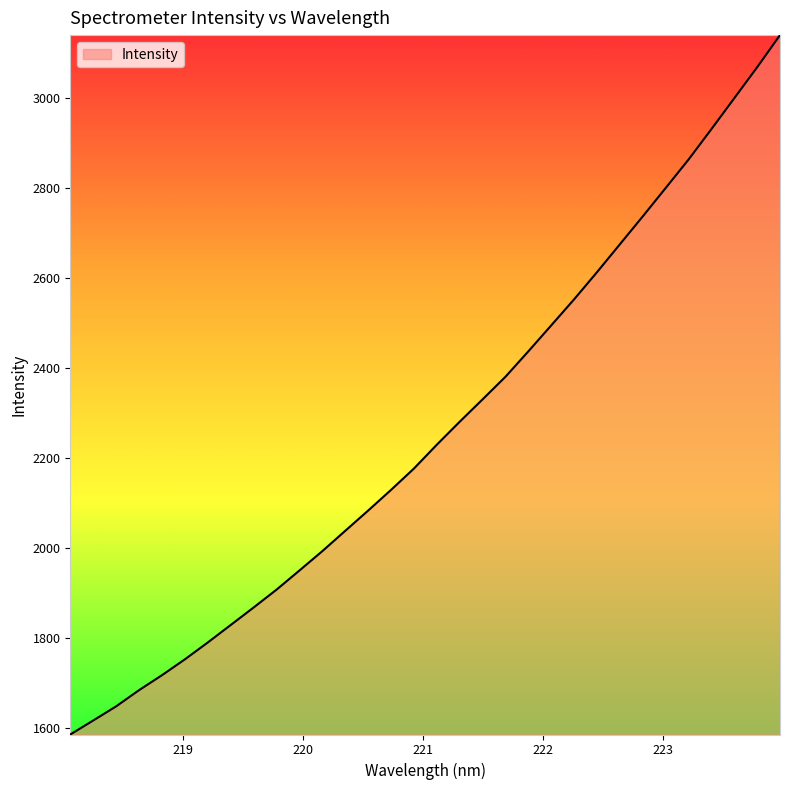

True or false: the data has more than 1 interior local peaks.

False